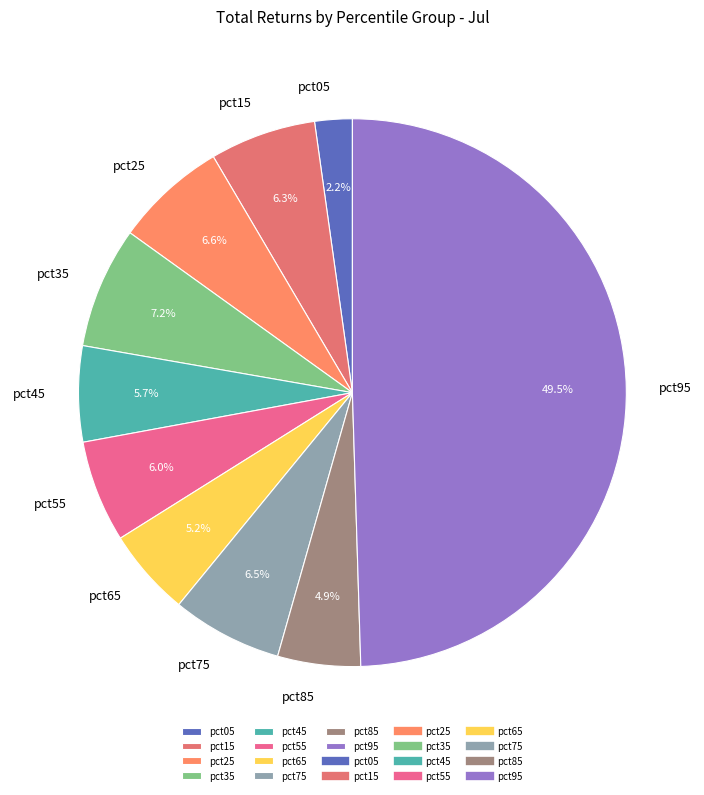

What percentage is NOT represented by pct55?

94.0%